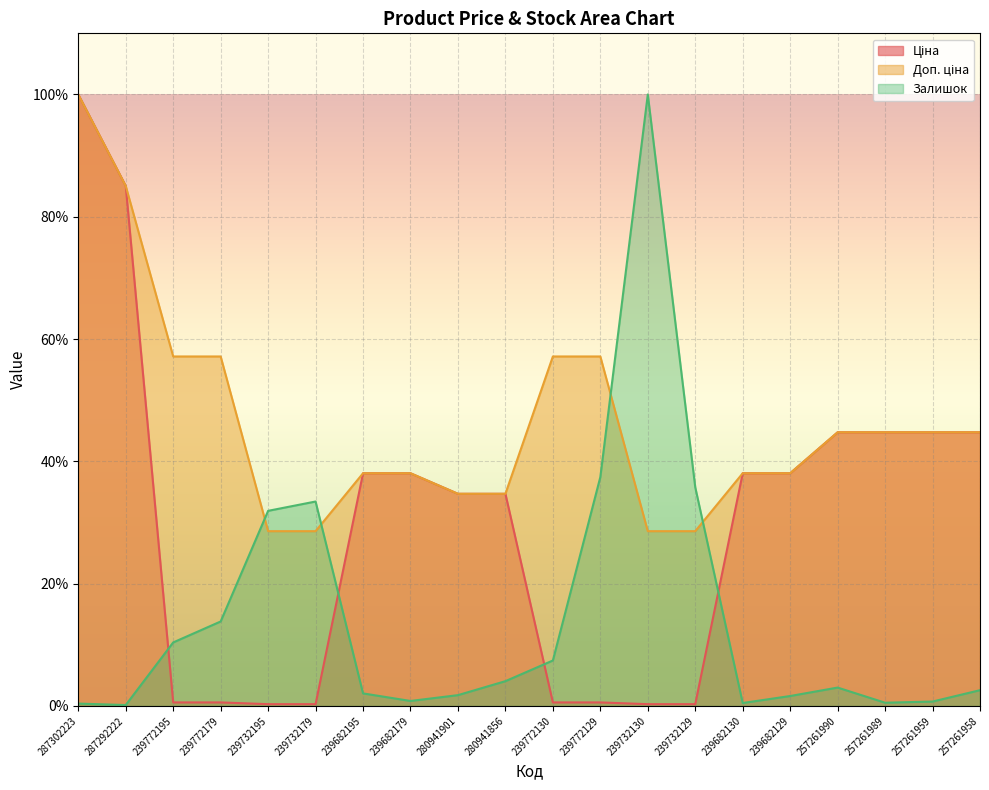

Which series has the largest range (max minus min)?

Залишок